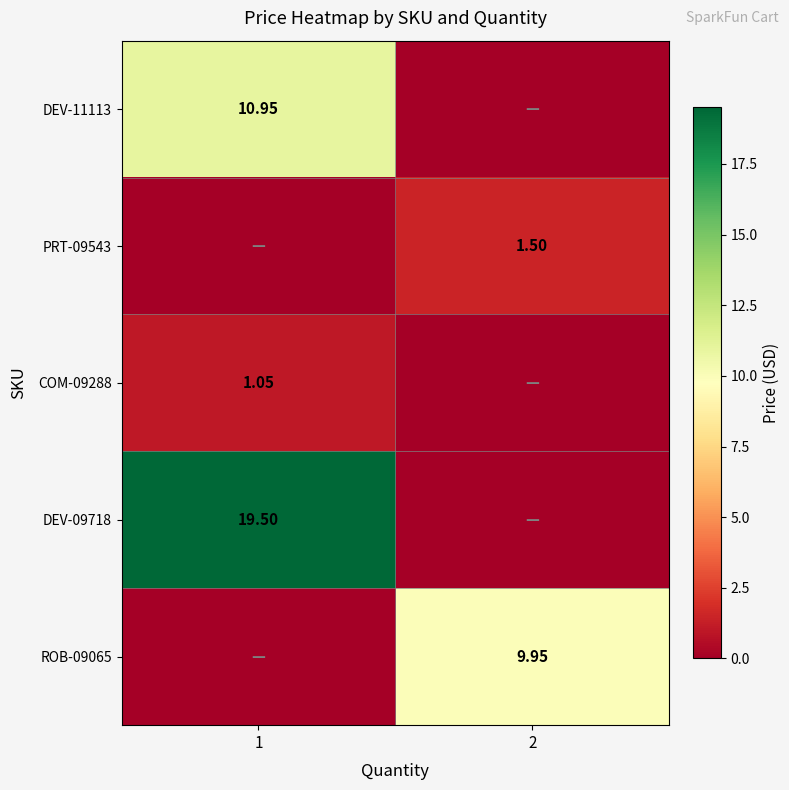

List the labels in order of PRT-09543 value, largest first.

2, 1